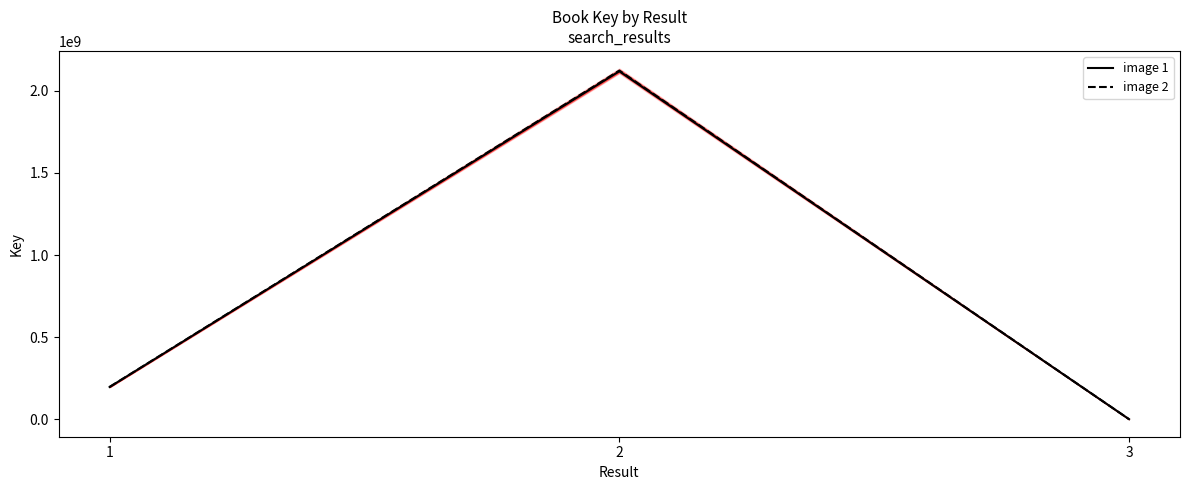

True or false: image 1 has a value of 306133715.2 at 1.

False